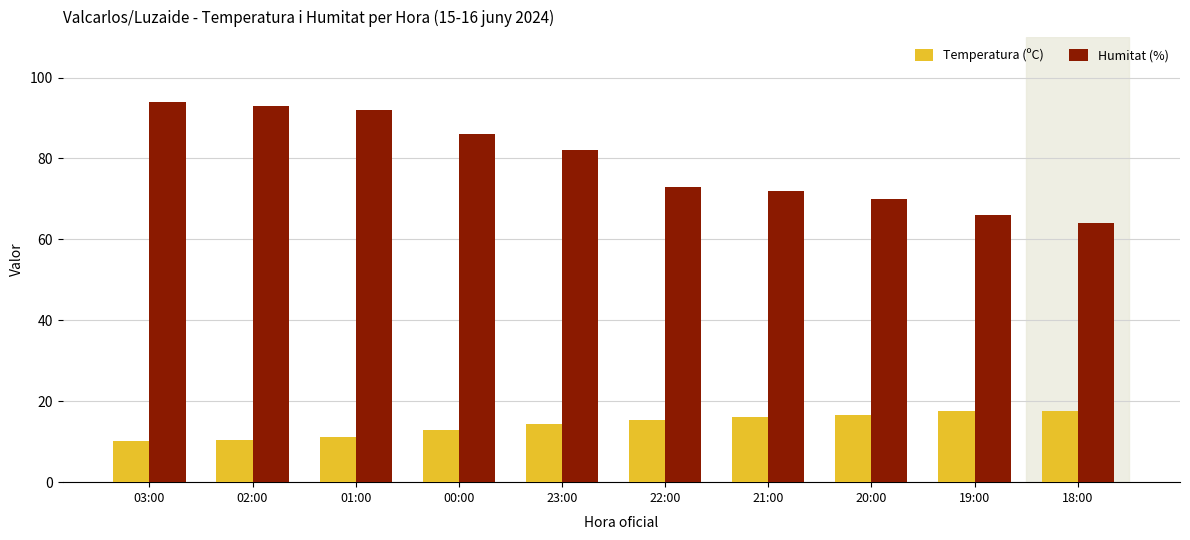

What position from the left is 22:00?

6